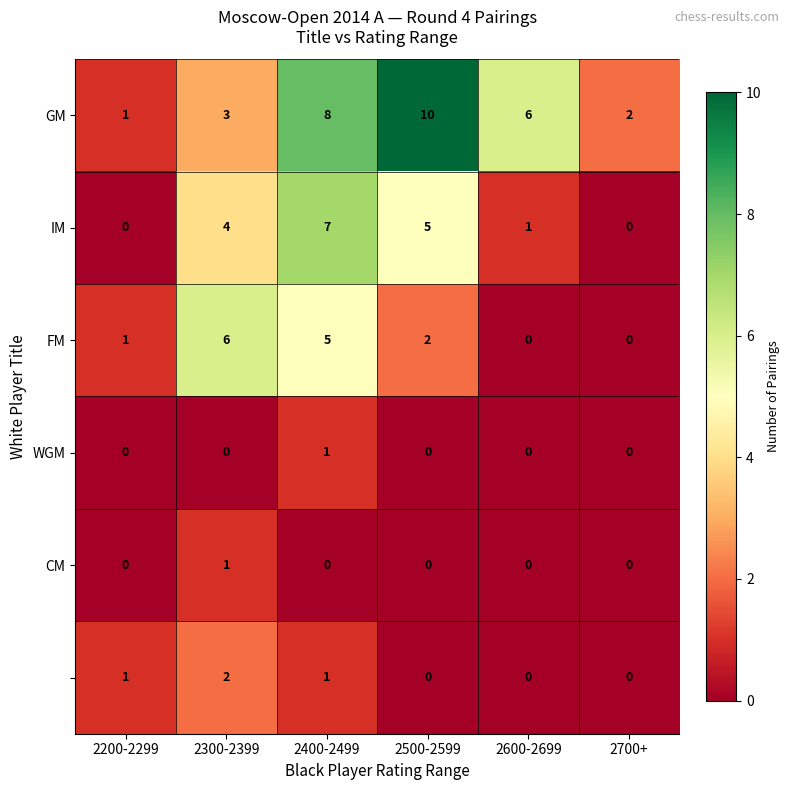

At which category is the sum across all series the highest?

2400-2499